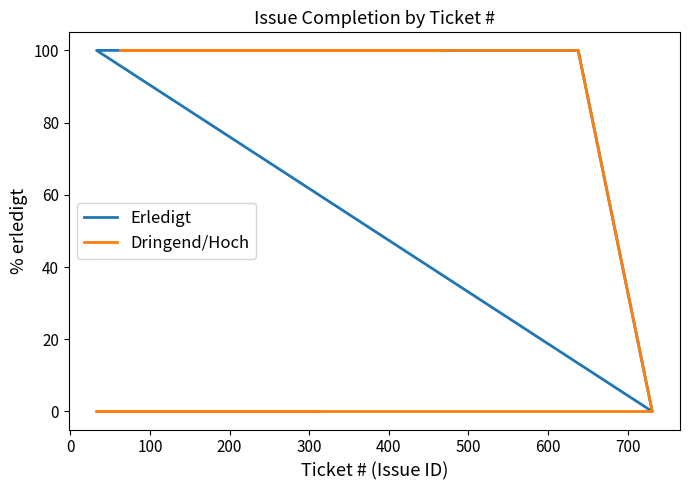

True or false: Erledigt has more than 1 points higher than both neighbors.

False